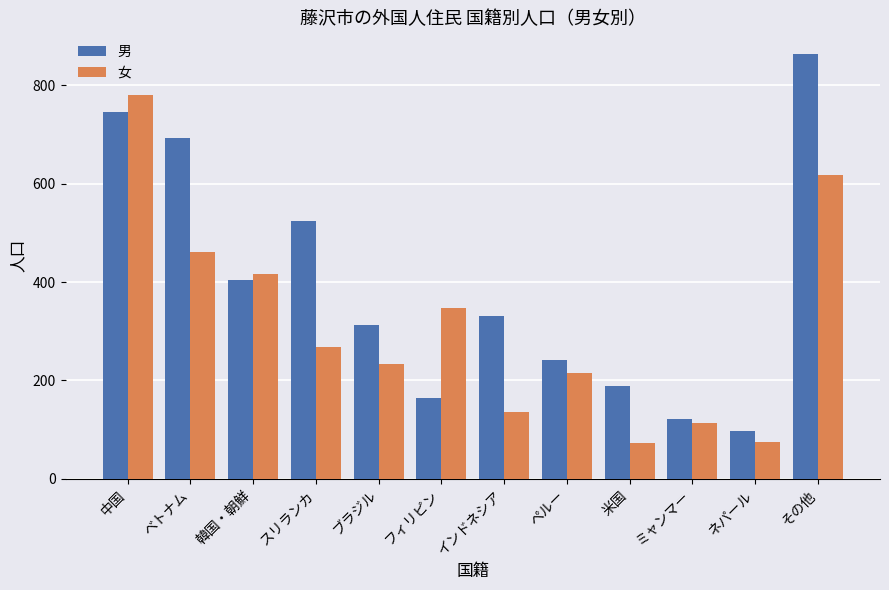

Which series changed the most between スリランカ and ペルー?

男